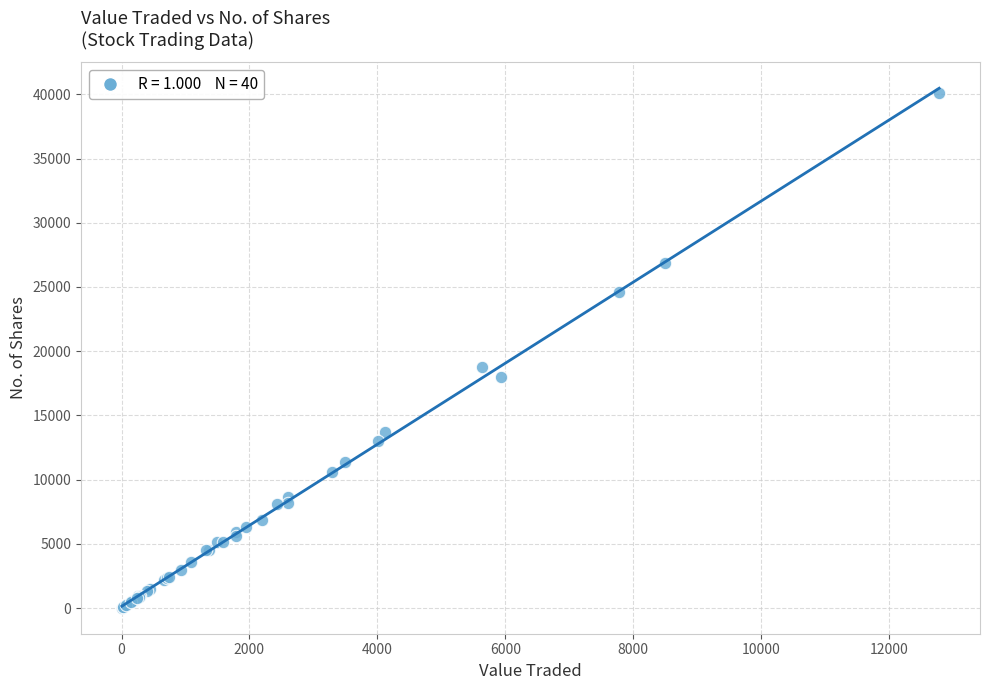

What Y value in the scatter plot is closest to 20069?

18800